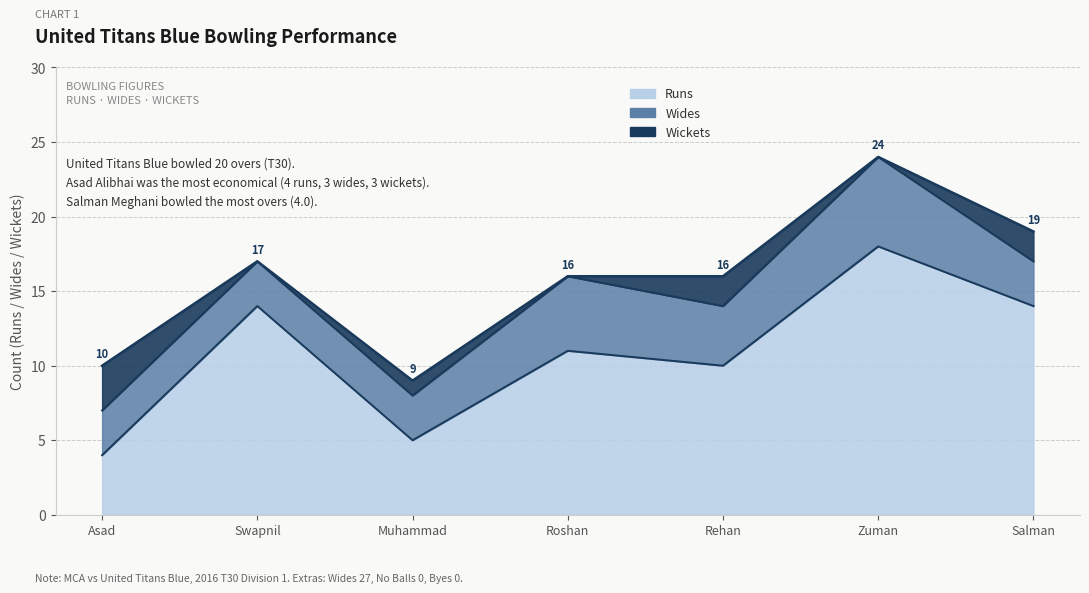

True or false: Runs has more than 1 points higher than both neighbors.

True